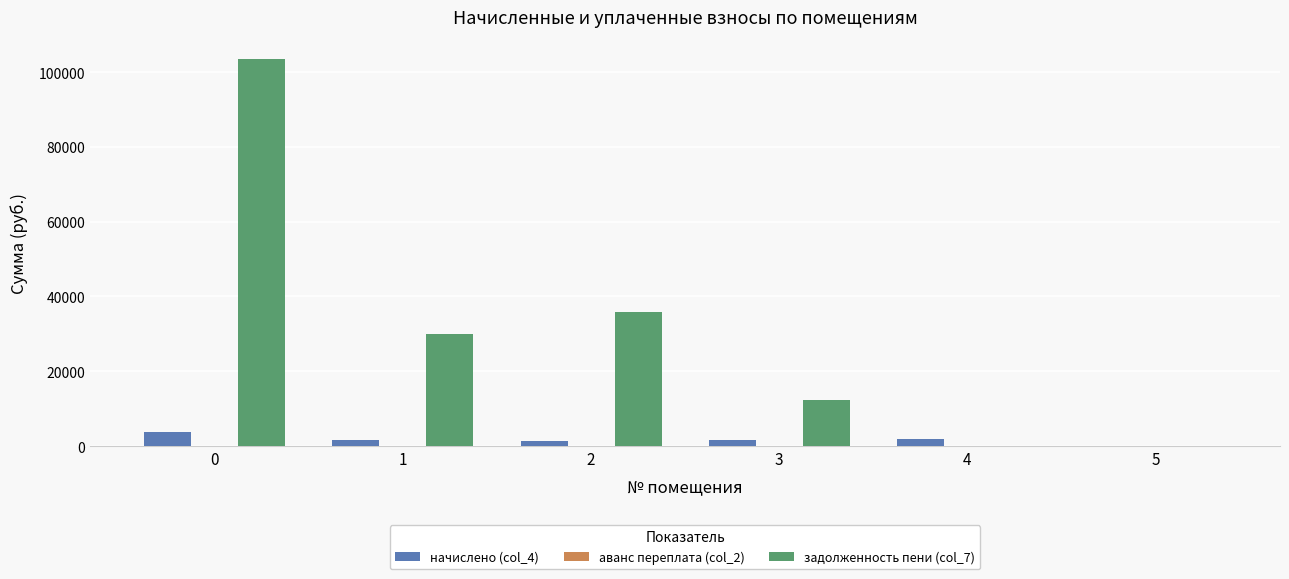

What is the greatest value displayed?

103498.9